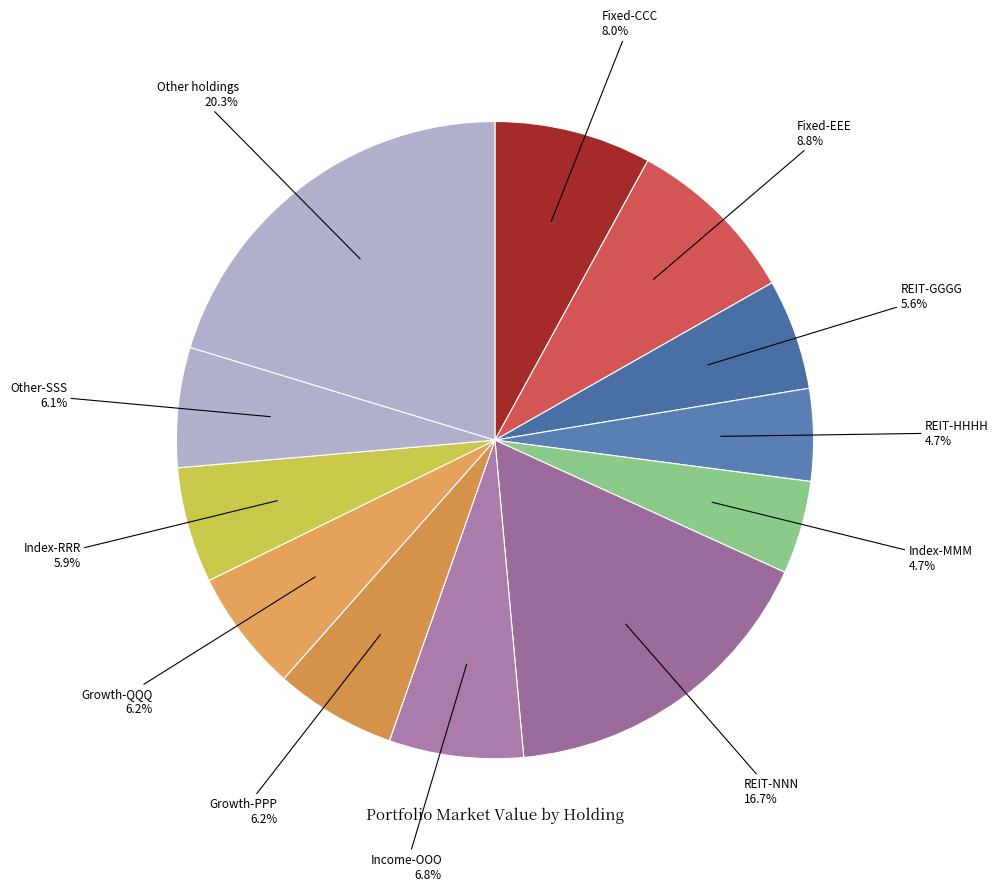

How many segments does this pie chart have?

12